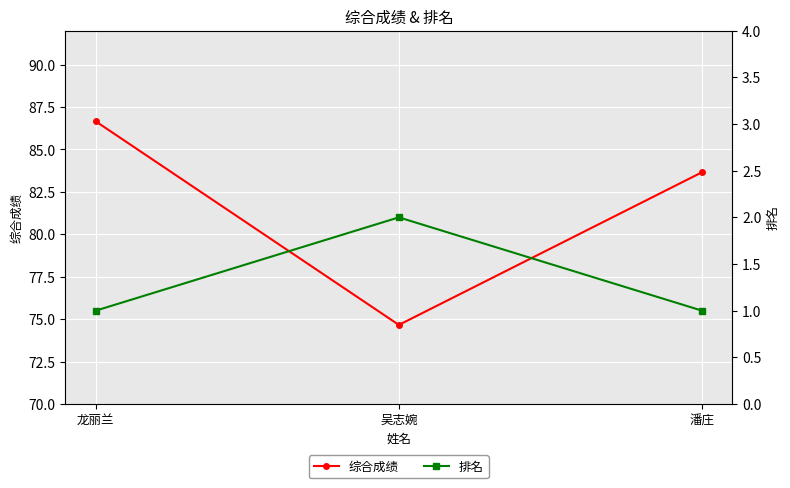

Which category has the lowest value in the 排名 series?

龙丽兰